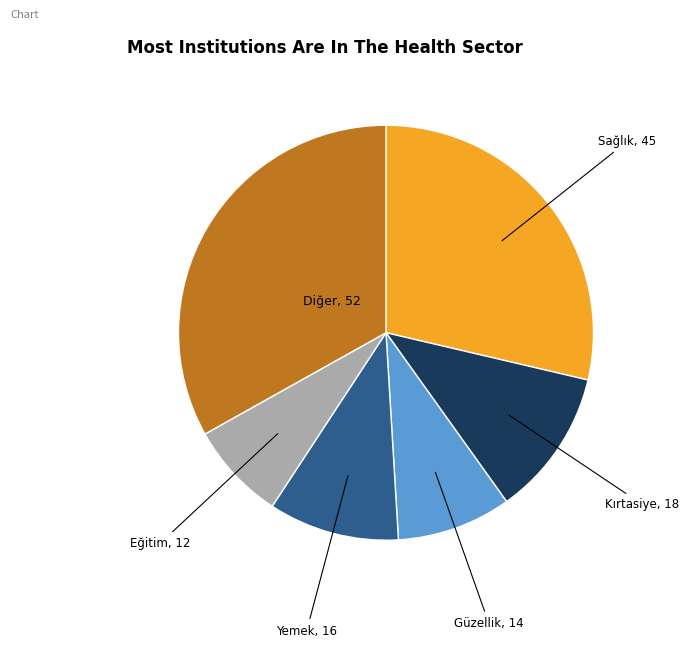

What is the ratio of the value at Yemek to the value at Eğitim?

1.3